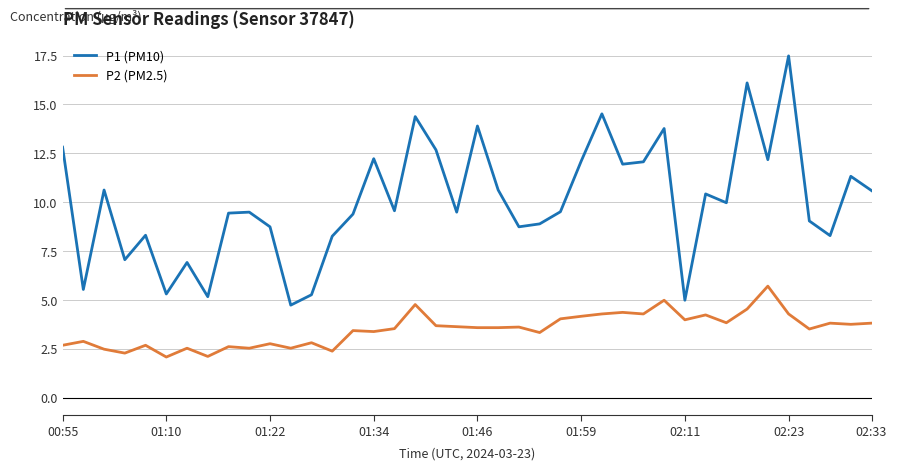

What is the smallest value displayed?

2.1